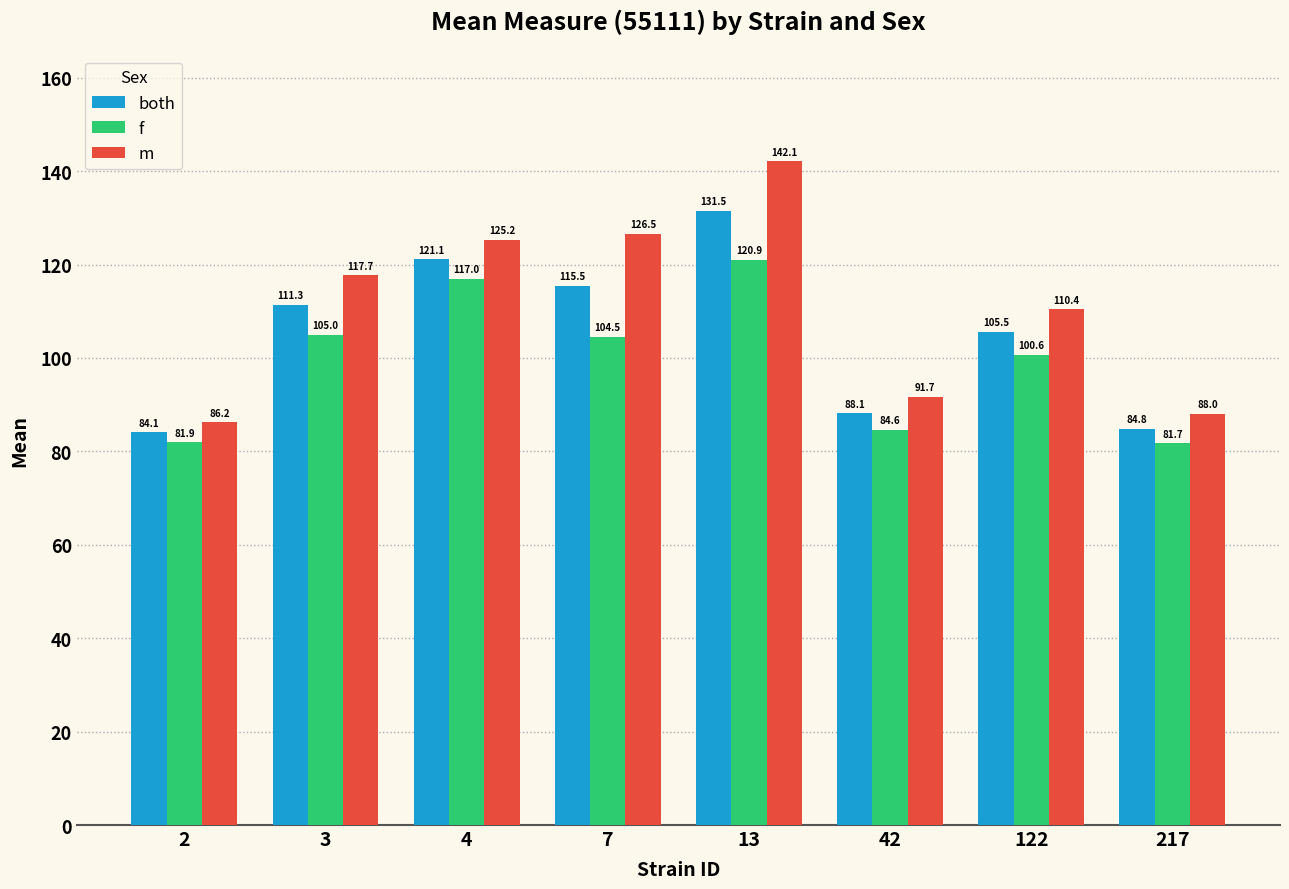

What is the difference between the both values at 3 and 4?

9.8